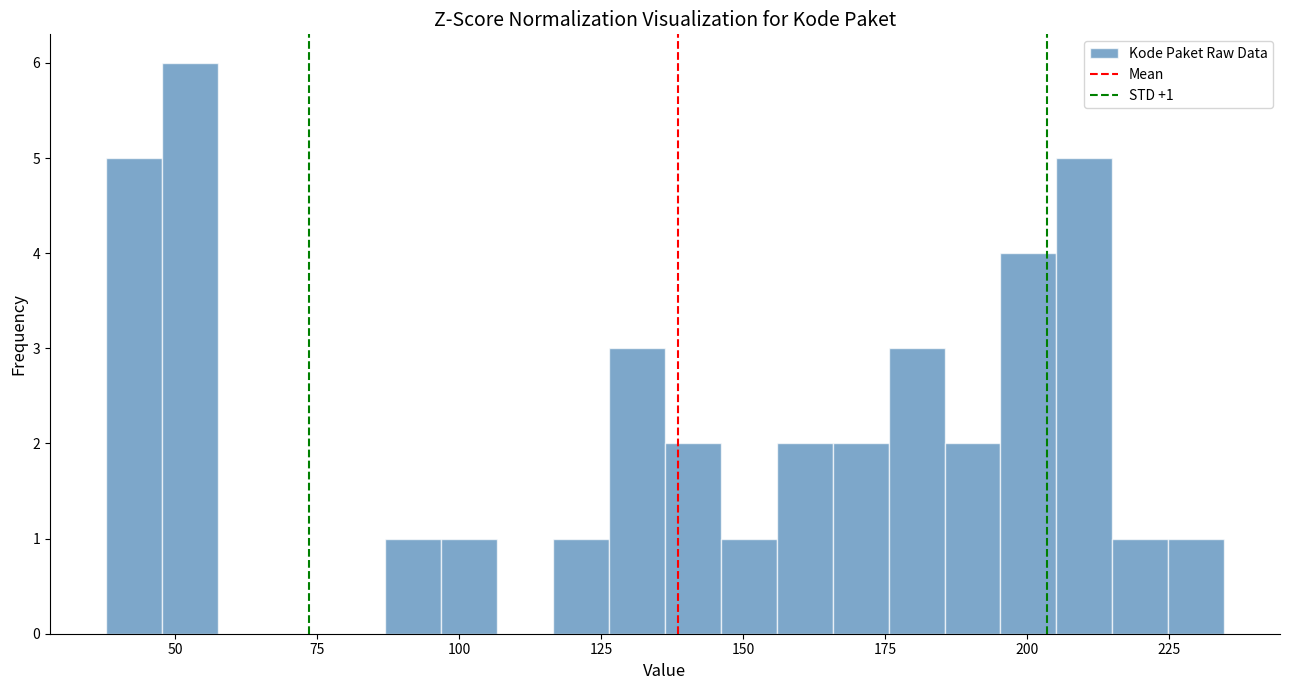

Read against the x-axis, roughly where is the centre of the tallest bar?

55